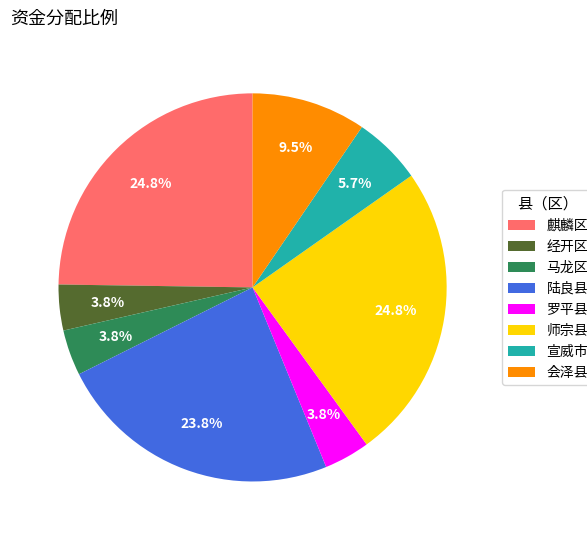

Count the number of slices in the pie.

8